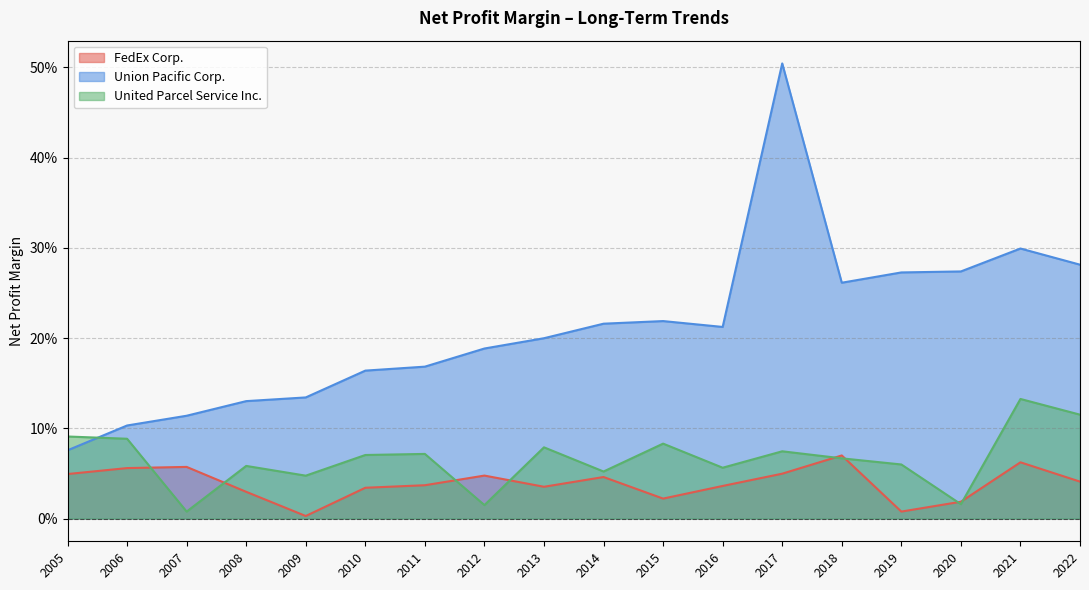

Read the Union Pacific Corp. value at 2018.

0.3